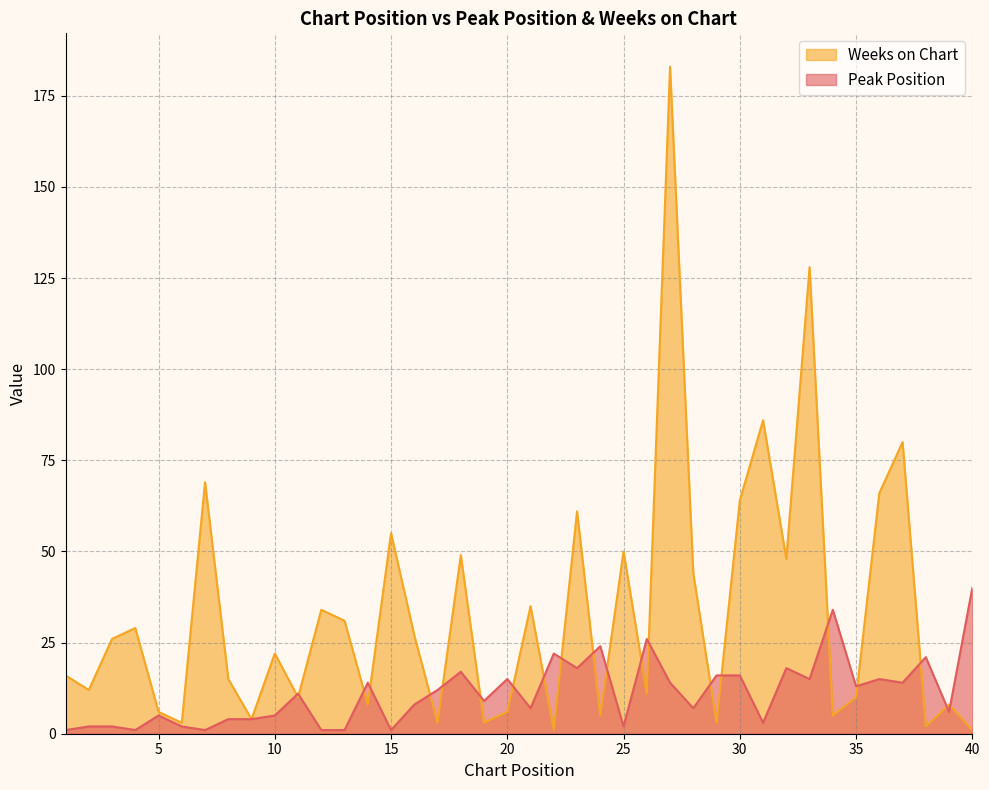

How many lines are shown in the chart?

2